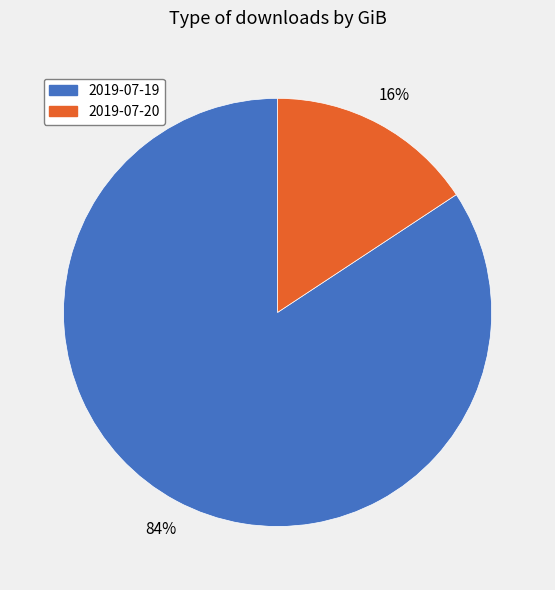

Is the sum of 2019-07-19 and 2019-07-20 greater than half?

Yes